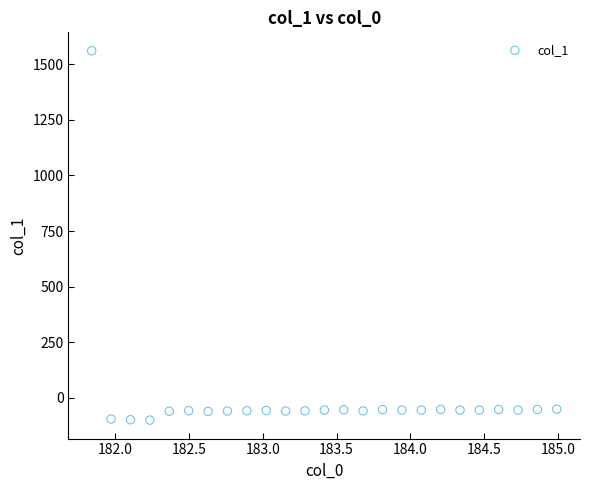

What is the range of X values (max minus min)?

3.1